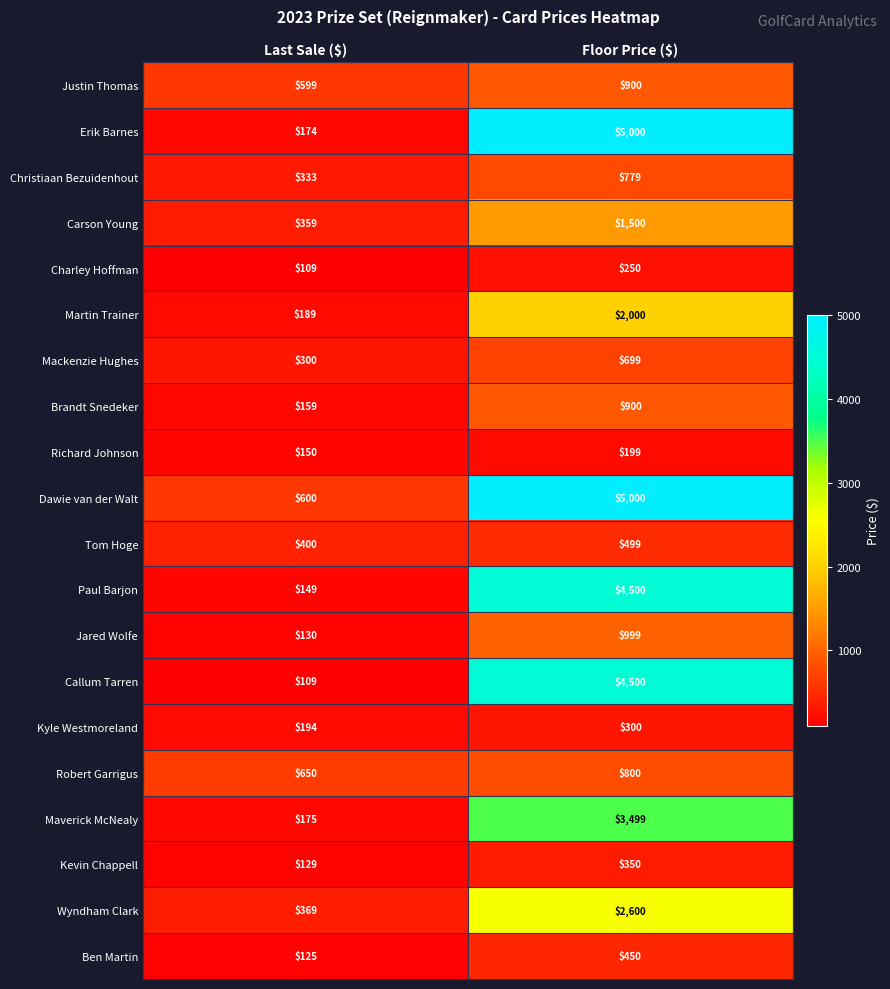

What is the smallest value displayed?

109